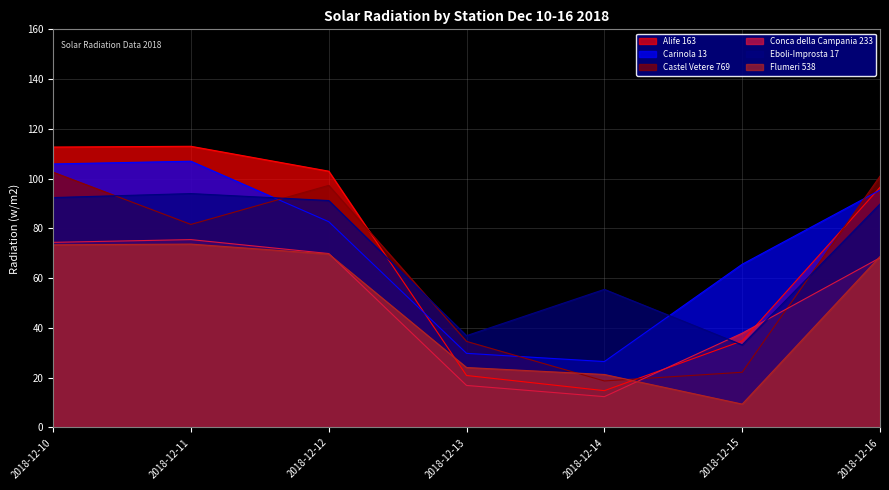

Which series changed the most between 2018-12-13 and 2018-12-15?

Carinola 13